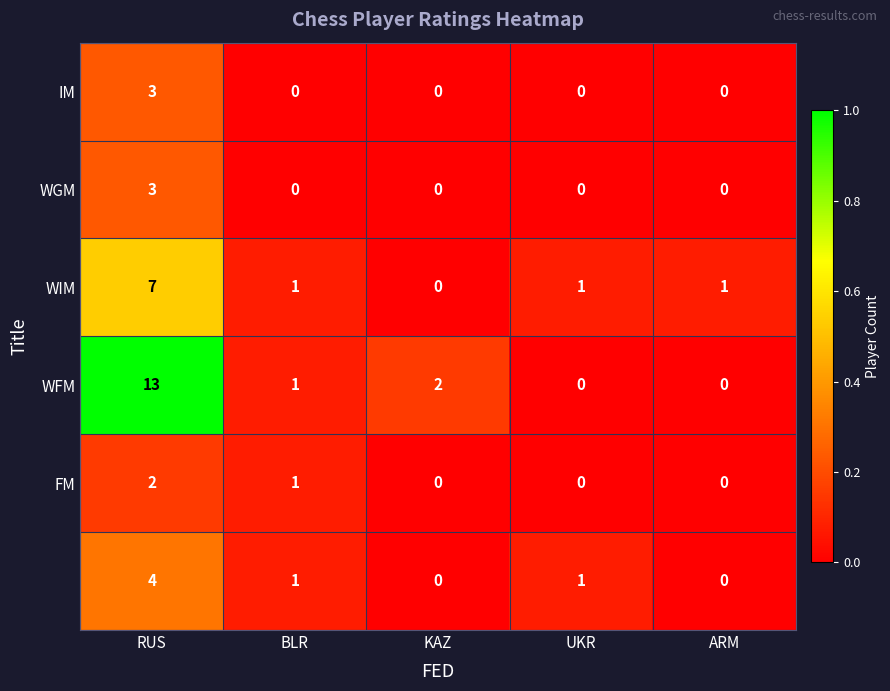

At which category is the sum across all series the highest?

RUS